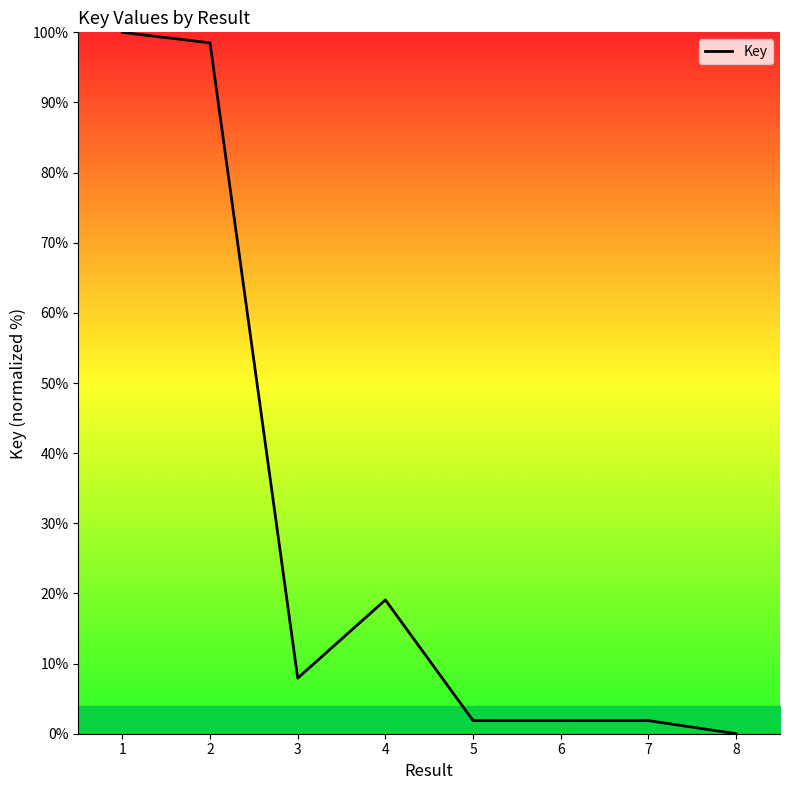

What is the change in value from 3 to 8?

-7.9